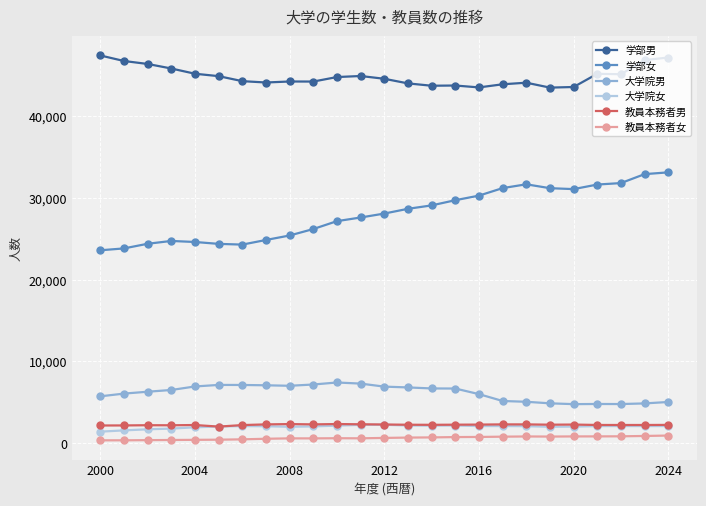

At how many categories does at least one series exceed 21498?

25